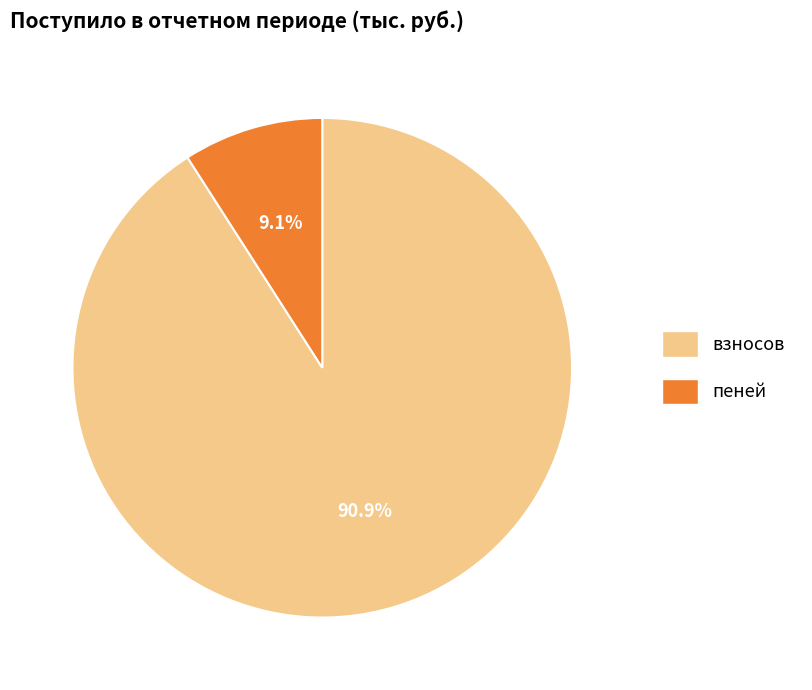

Is there a majority slice in this chart?

Yes